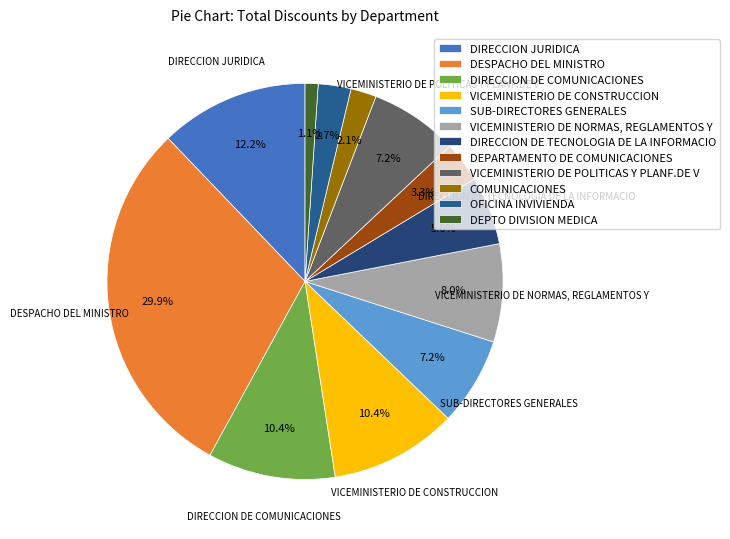

To the nearest percent, what portion does DESPACHO DEL MINISTRO represent?

30%